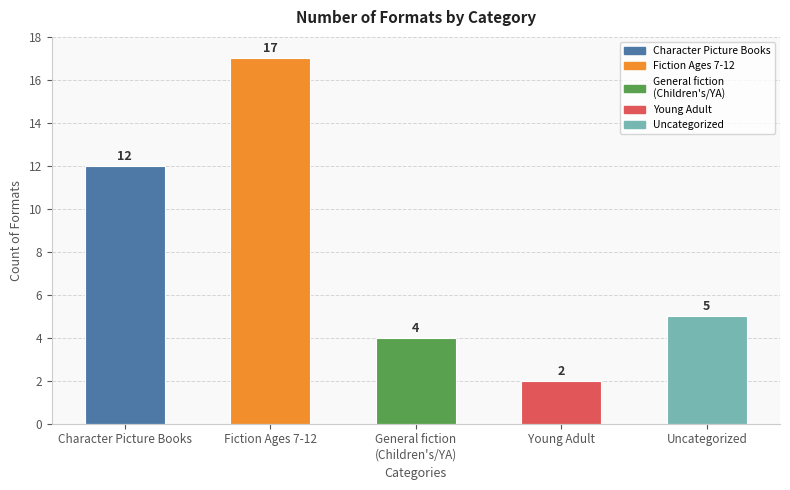

What is the value of the 1st bar from the left?

12